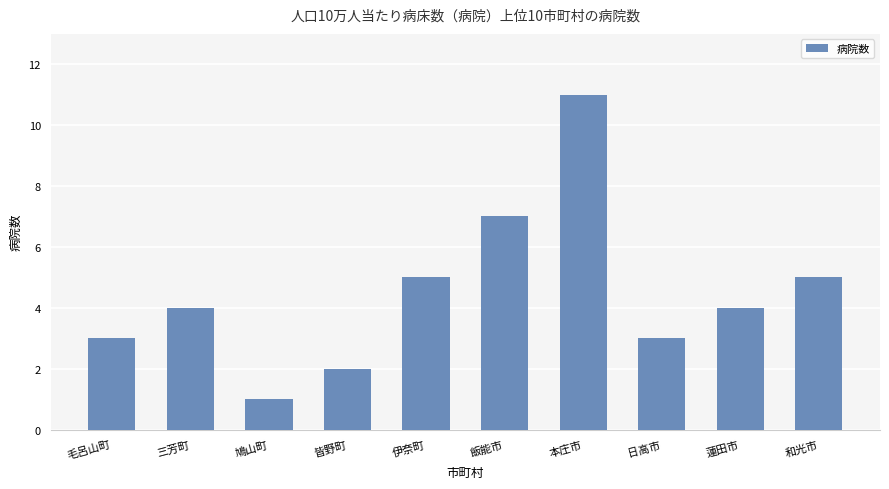

What is the change in value from 鳩山町 to 蓮田市?

+3